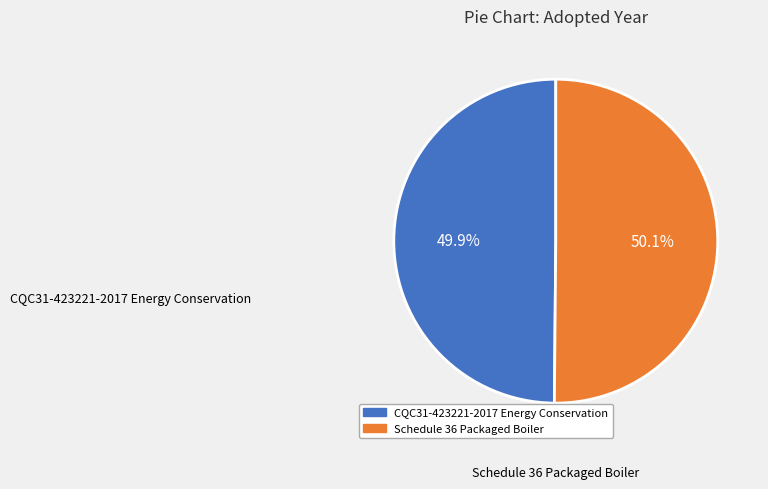

What percentage do CQC31-423221-2017 Energy Conservation and Schedule 36 Packaged Boiler together represent?

100.0%